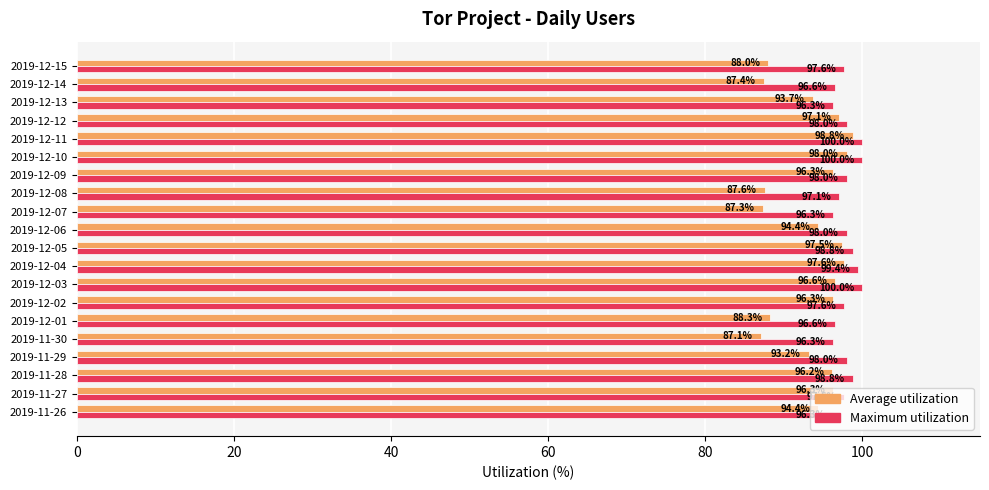

What is the highest value of the Average utilization series?

98.8